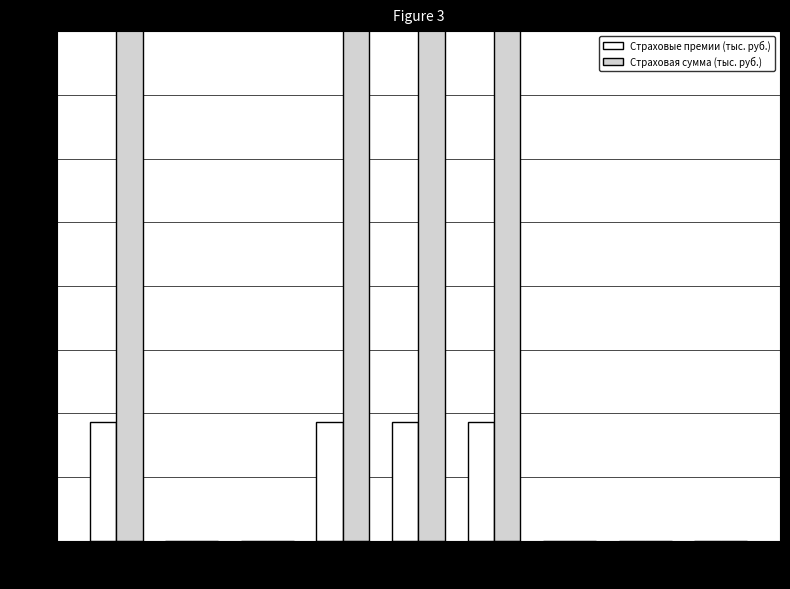

What is the difference between the maximum and minimum values in the Страховая сумма (тыс. руб.) series?

28765.0